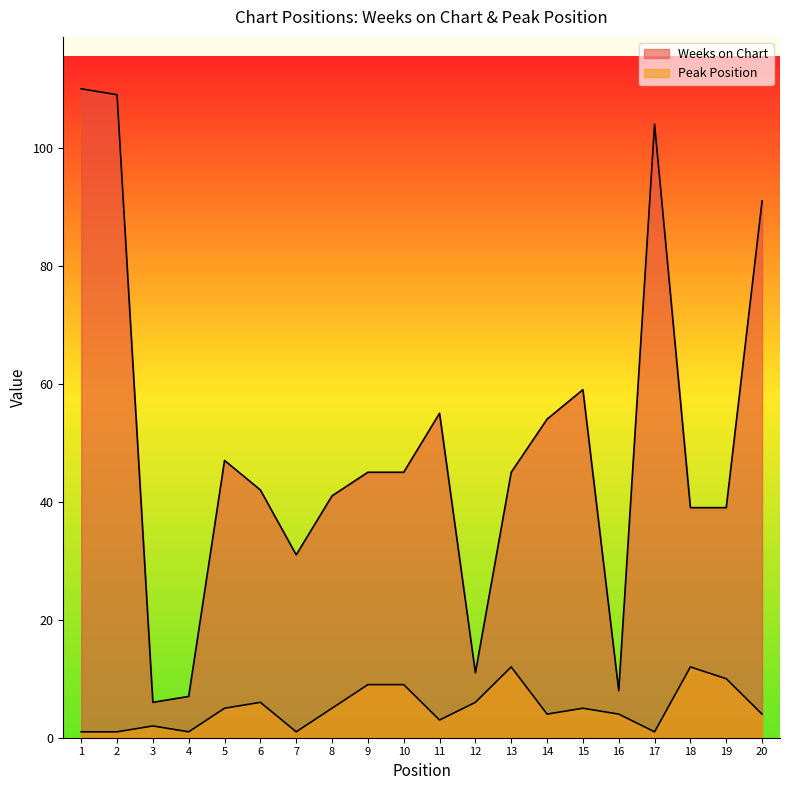

Reading right to left, extract all data points from this chart.

Weeks on Chart: 20=91	19=39	18=39	17=104	16=8	15=59	14=54	13=45	12=11	11=55	10=45	9=45	8=41	7=31	6=42	5=47	4=7	3=6	2=109	1=110
Peak Position: 20=4	19=10	18=12	17=1	16=4	15=5	14=4	13=12	12=6	11=3	10=9	9=9	8=5	7=1	6=6	5=5	4=1	3=2	2=1	1=1